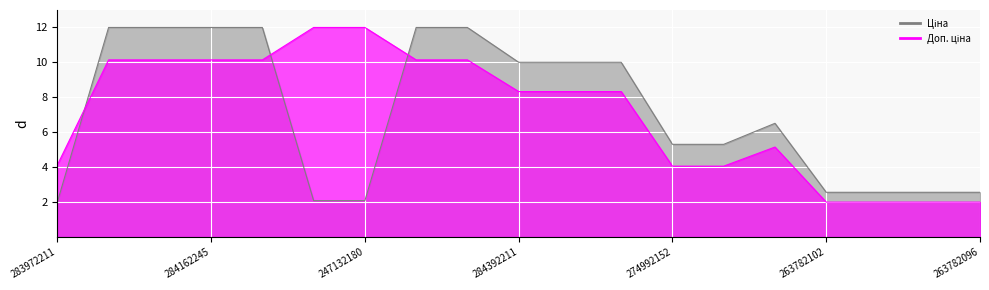

What is the label of the 17th point from the left?

263782101